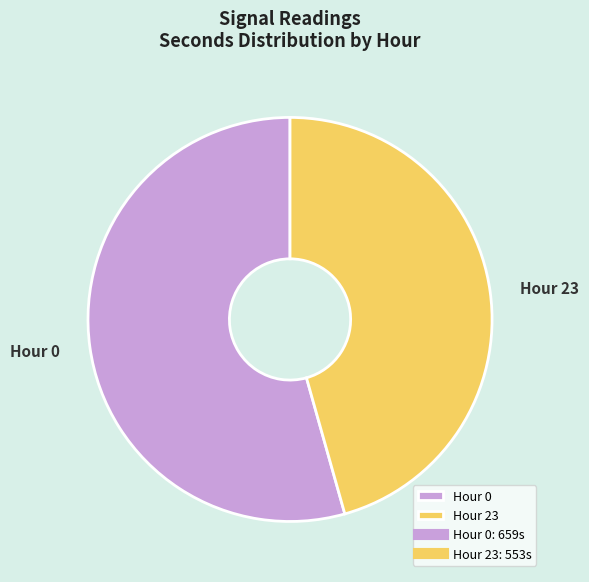

How many slices are in this pie chart?

2